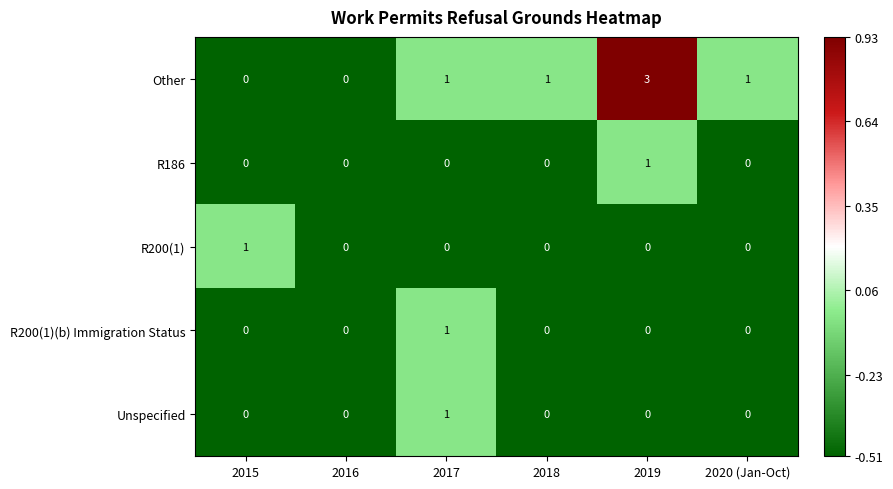

How many R200(1) values are between 0 and 1?

6